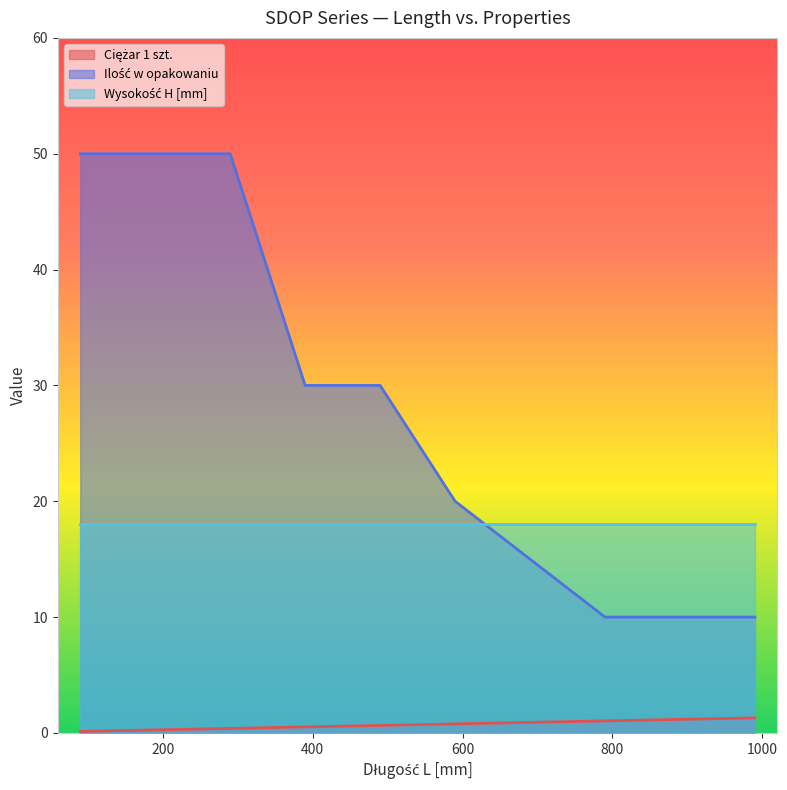

What is the sum of all Ilość w opakowaniu values?

250.0